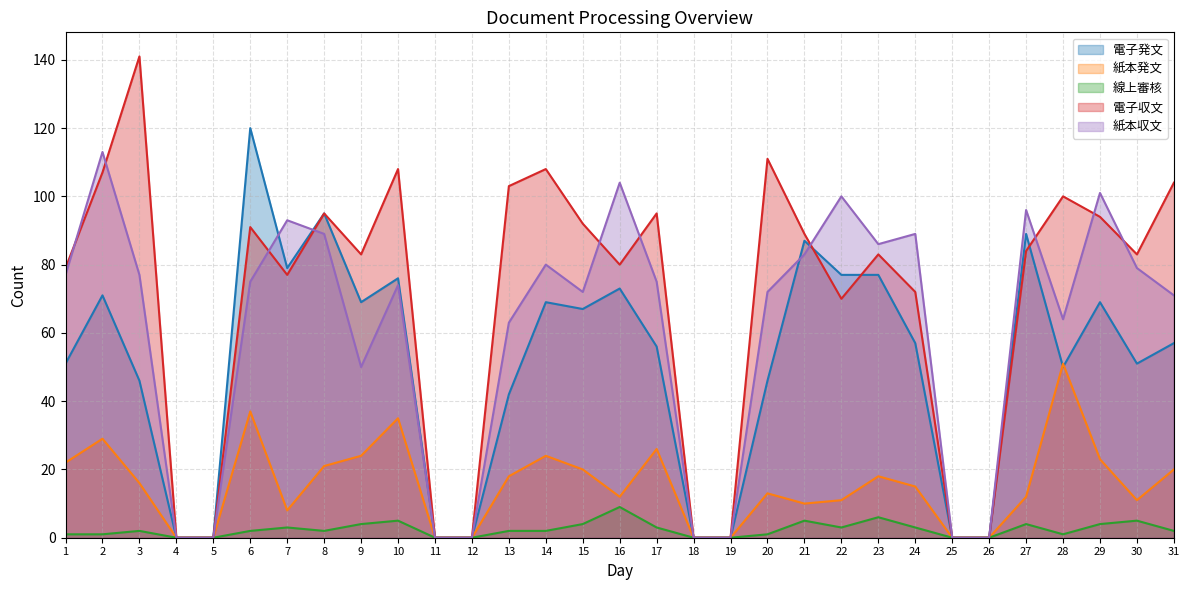

Reading left to right, extract all data points from this chart.

電子発文: 51	71	46	0	0	120	79	95	69	76	0	0	42	69	67	73	56	0	0	46	87	77	77	57	0	0	89	50	69	51	57
紙本発文: 22	29	16	0	0	37	8	21	24	35	0	0	18	24	20	12	26	0	0	13	10	11	18	15	0	0	12	51	23	11	20
線上審核: 1	1	2	0	0	2	3	2	4	5	0	0	2	2	4	9	3	0	0	1	5	3	6	3	0	0	4	1	4	5	2
電子収文: 79	107	141	0	0	91	77	95	83	108	0	0	103	108	92	80	95	0	0	111	89	70	83	72	0	0	84	100	94	83	104
紙本収文: 77	113	77	0	0	75	93	89	50	74	0	0	63	80	72	104	75	0	0	72	83	100	86	89	0	0	96	64	101	79	71